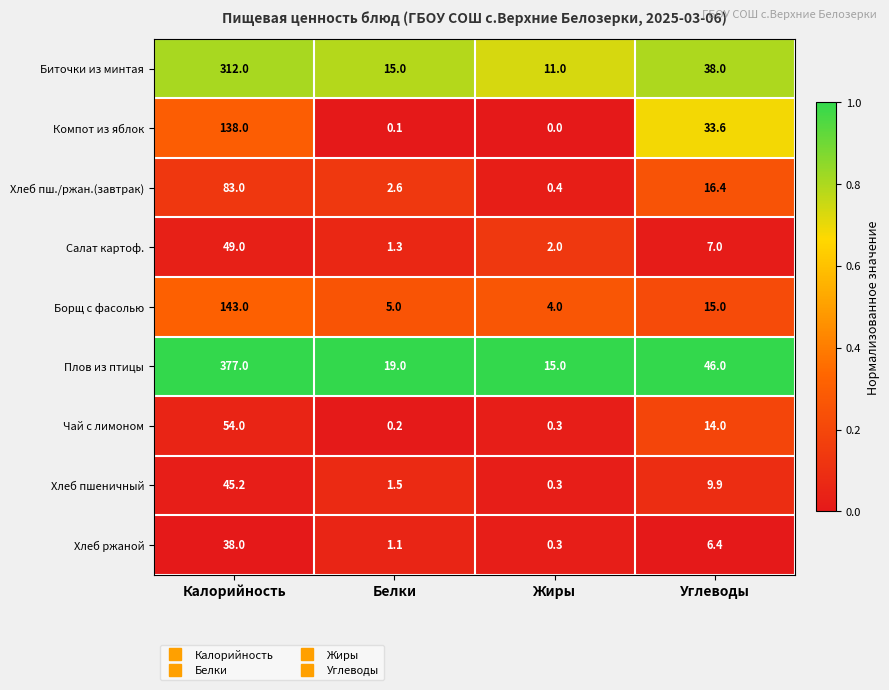

The value of Борщ с фасолью at Жиры is 4.0. True or false?

True